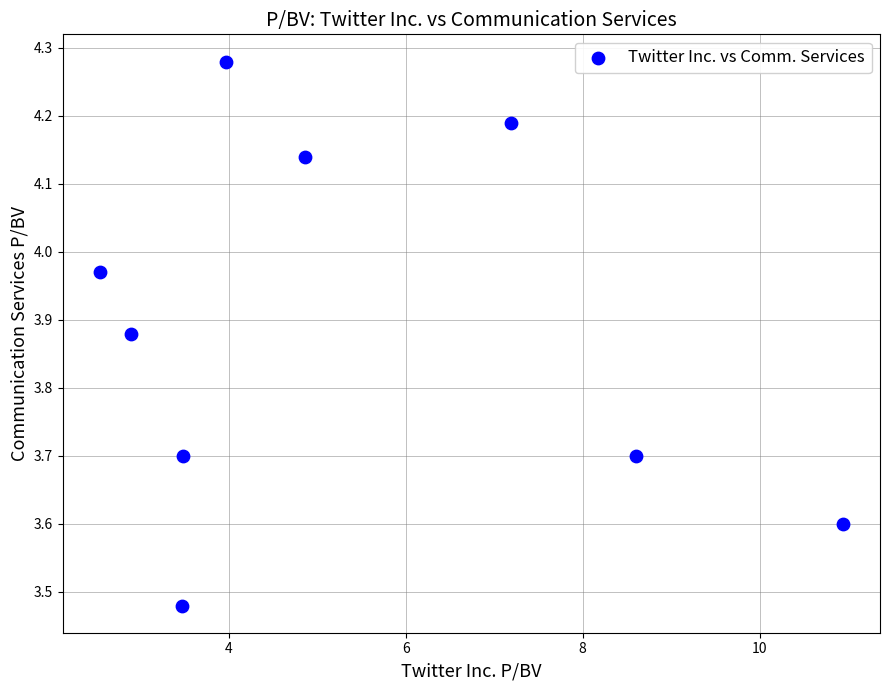

What is the range of Y values (max minus min)?

0.8